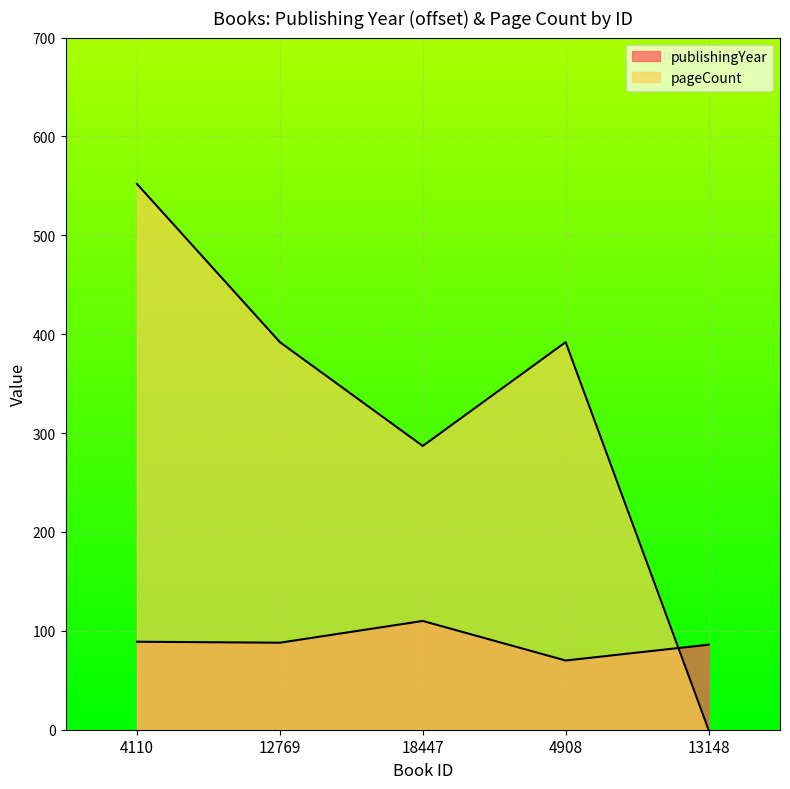

What is the sum of the pageCount values at 18447 and 4110?

839